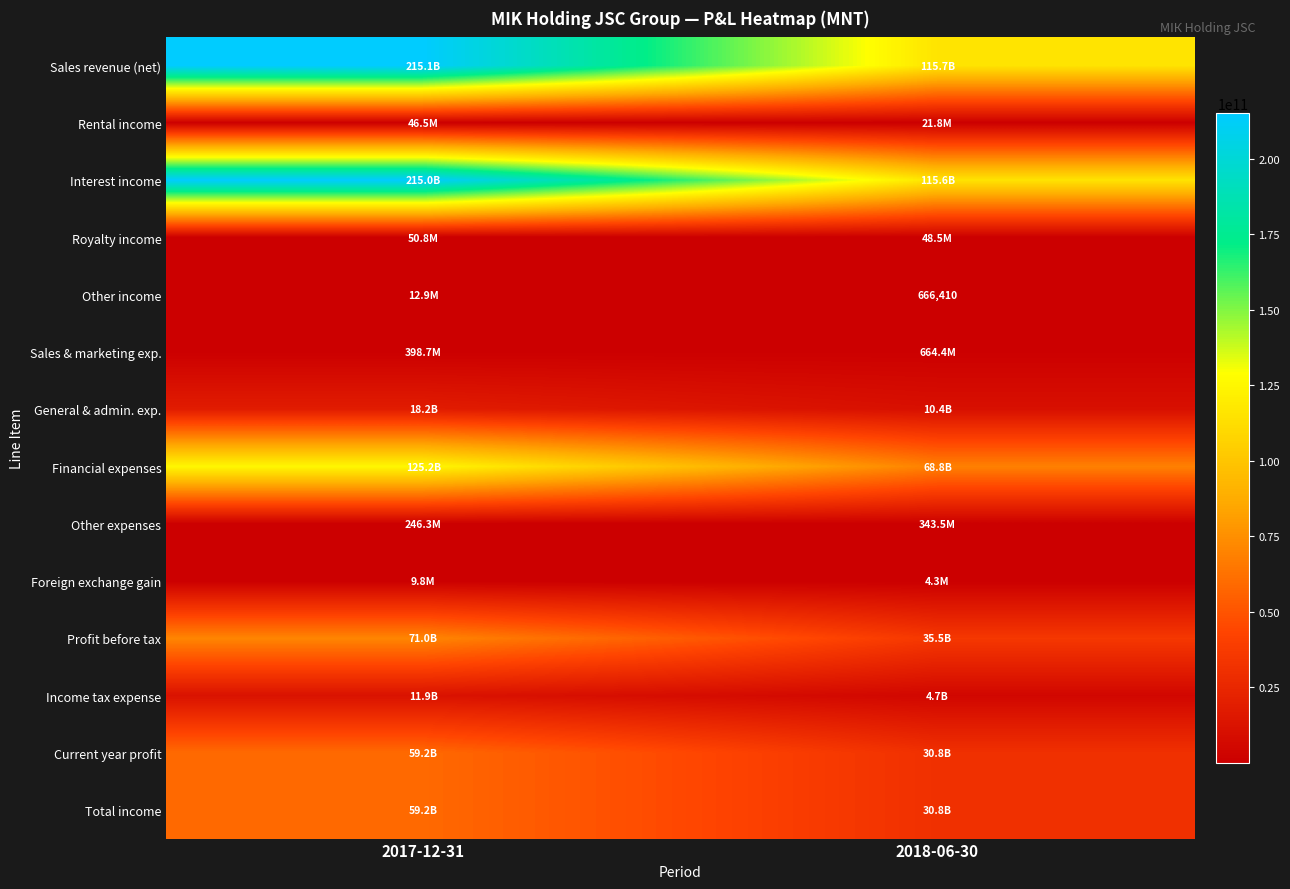

The value of Income tax expense at 2017-12-31 is 17967359532.0. True or false?

False